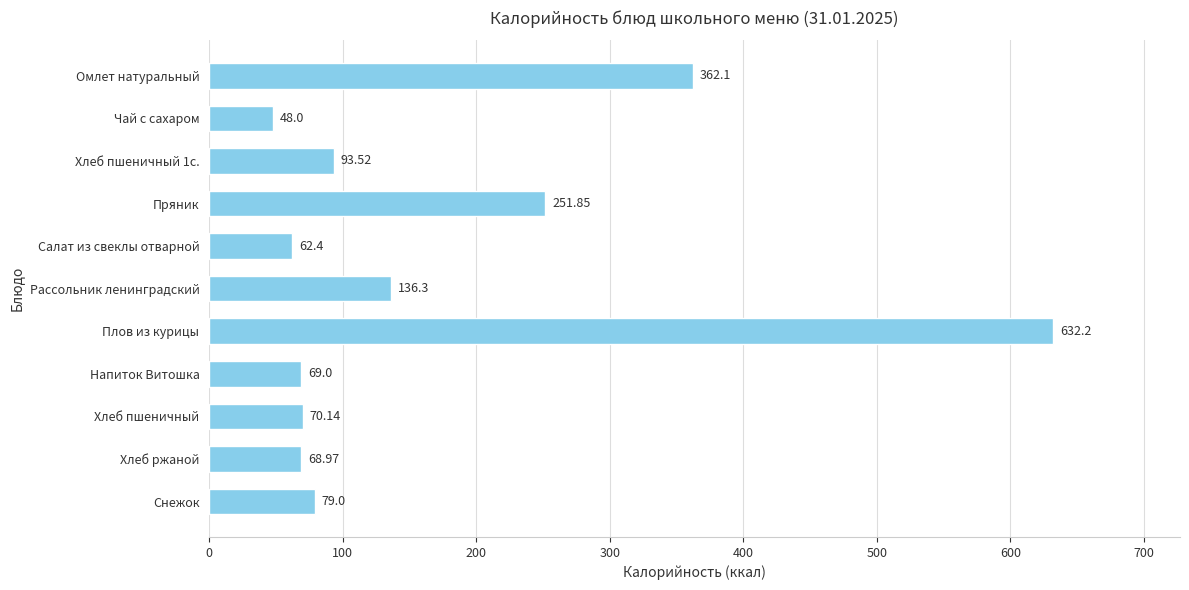

Between Омлет натуральный and Хлеб пшеничный 1с., which is larger?

Омлет натуральный